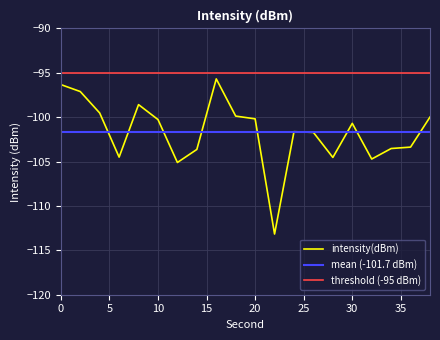

What is the minimum value shown in the chart?

-113.2